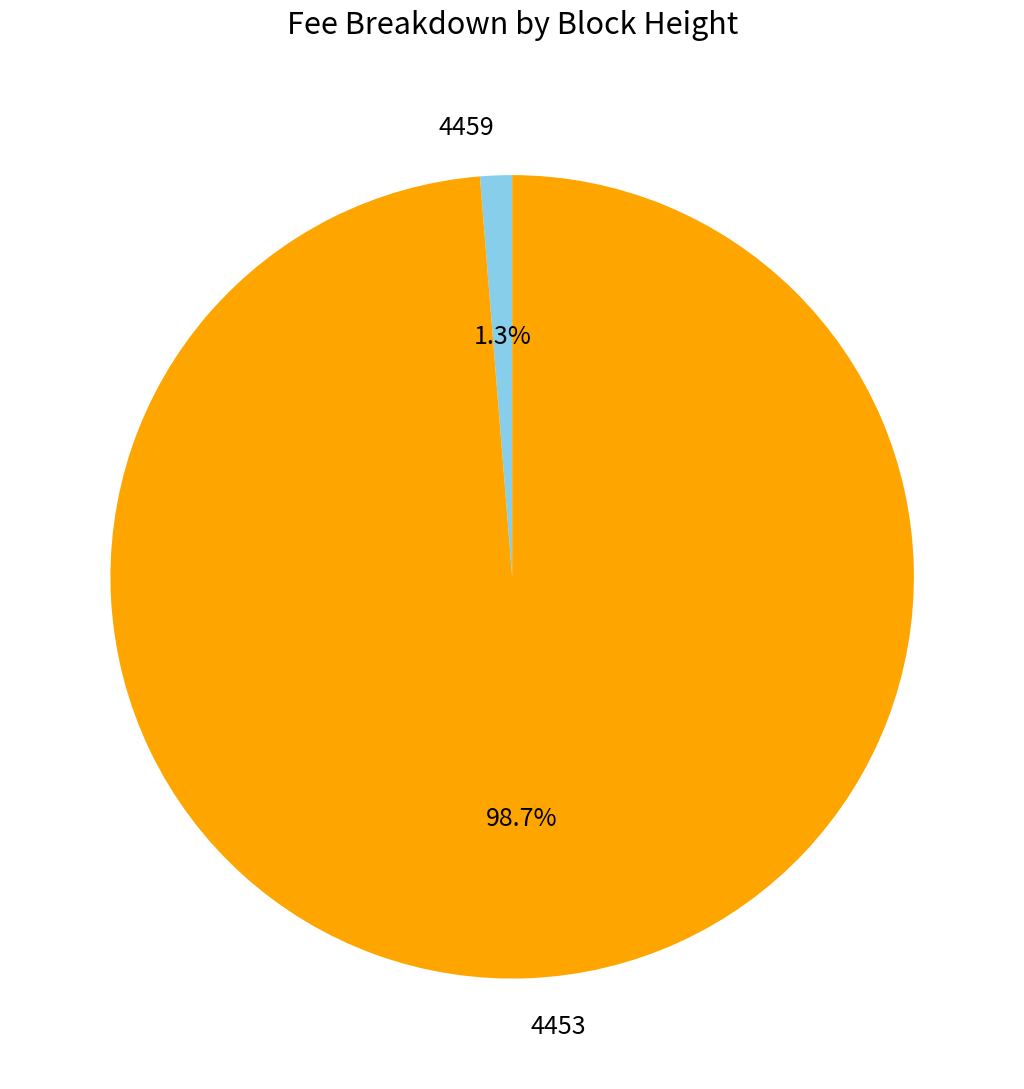

Which slice is the smallest?

4459